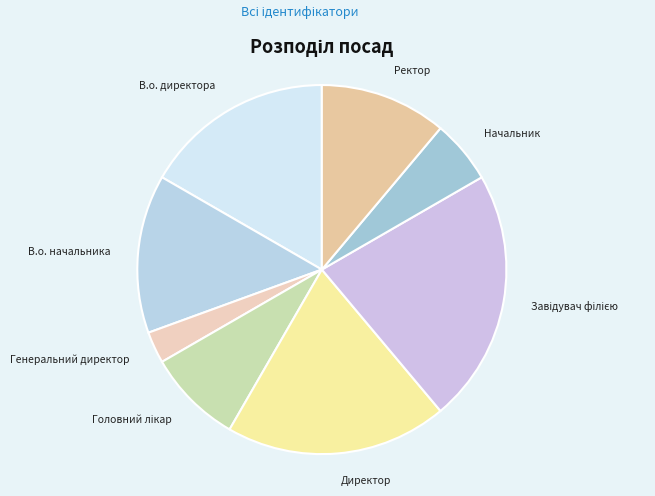

Approximately how many times larger is the value at В.о. директора compared to Начальник?

3.0